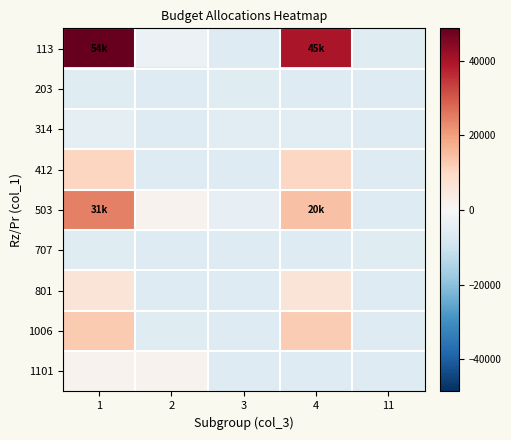

Rank the series at 4 from lowest to highest value.

203, 707, 1101, 314, 801, 412, 1006, 503, 113